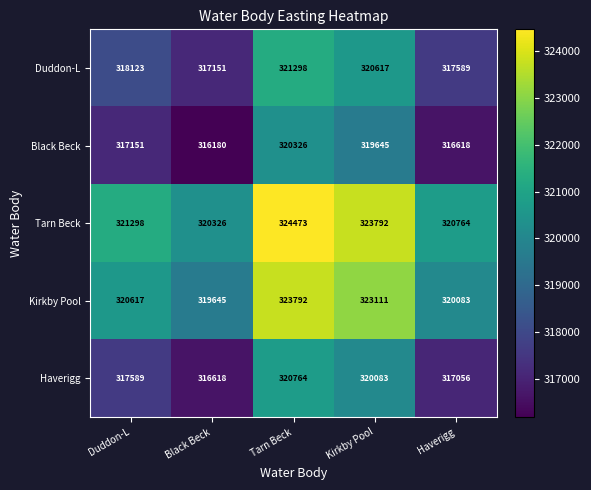

Reading left to right, what are all the values shown in this chart?

Duddon-L: Duddon-L=318123	Black Beck=317151	Tarn Beck=321298	Kirkby Pool=320617	Haverigg=317589
Black Beck: Duddon-L=317151	Black Beck=316180	Tarn Beck=320326	Kirkby Pool=319645	Haverigg=316618
Tarn Beck: Duddon-L=321298	Black Beck=320326	Tarn Beck=324473	Kirkby Pool=323792	Haverigg=320764
Kirkby Pool: Duddon-L=320617	Black Beck=319645	Tarn Beck=323792	Kirkby Pool=323111	Haverigg=320083
Haverigg: Duddon-L=317589	Black Beck=316618	Tarn Beck=320764	Kirkby Pool=320083	Haverigg=317056